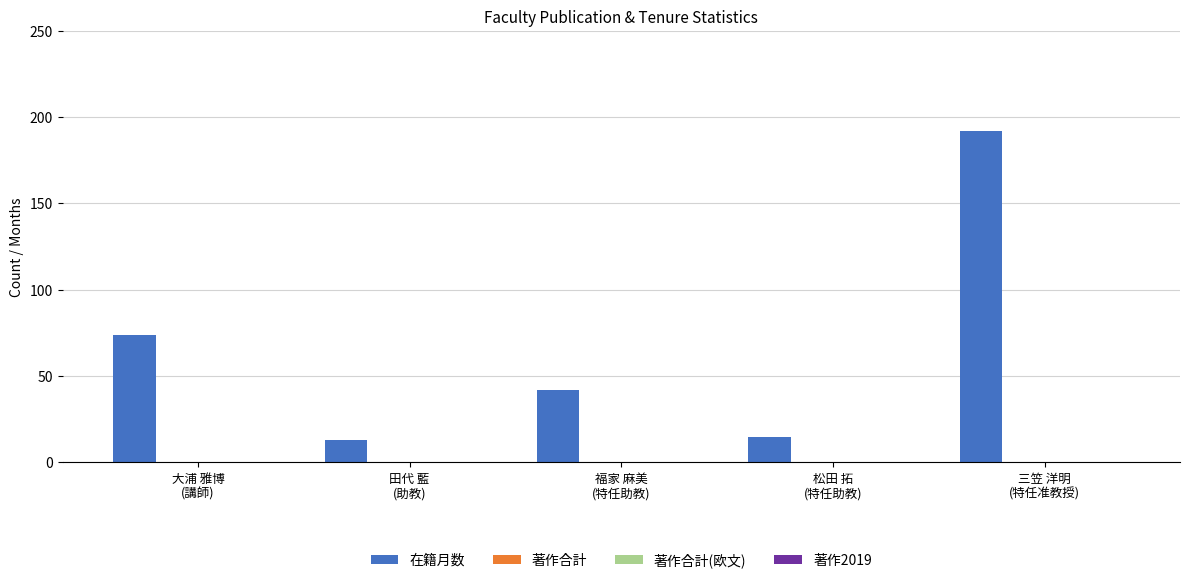

What is the average value?

67